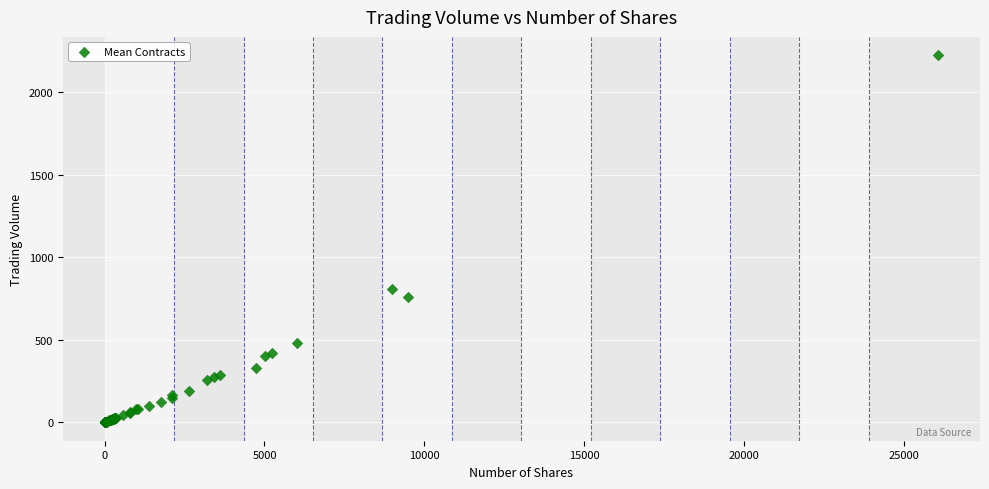

What Y value in the scatter plot is closest to 1112?

810